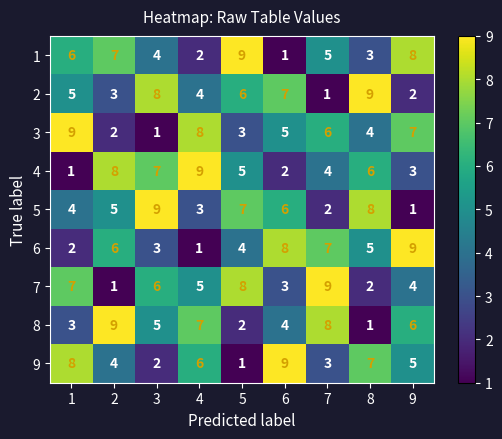

Is it true that 3 equals 13 at 4?

False